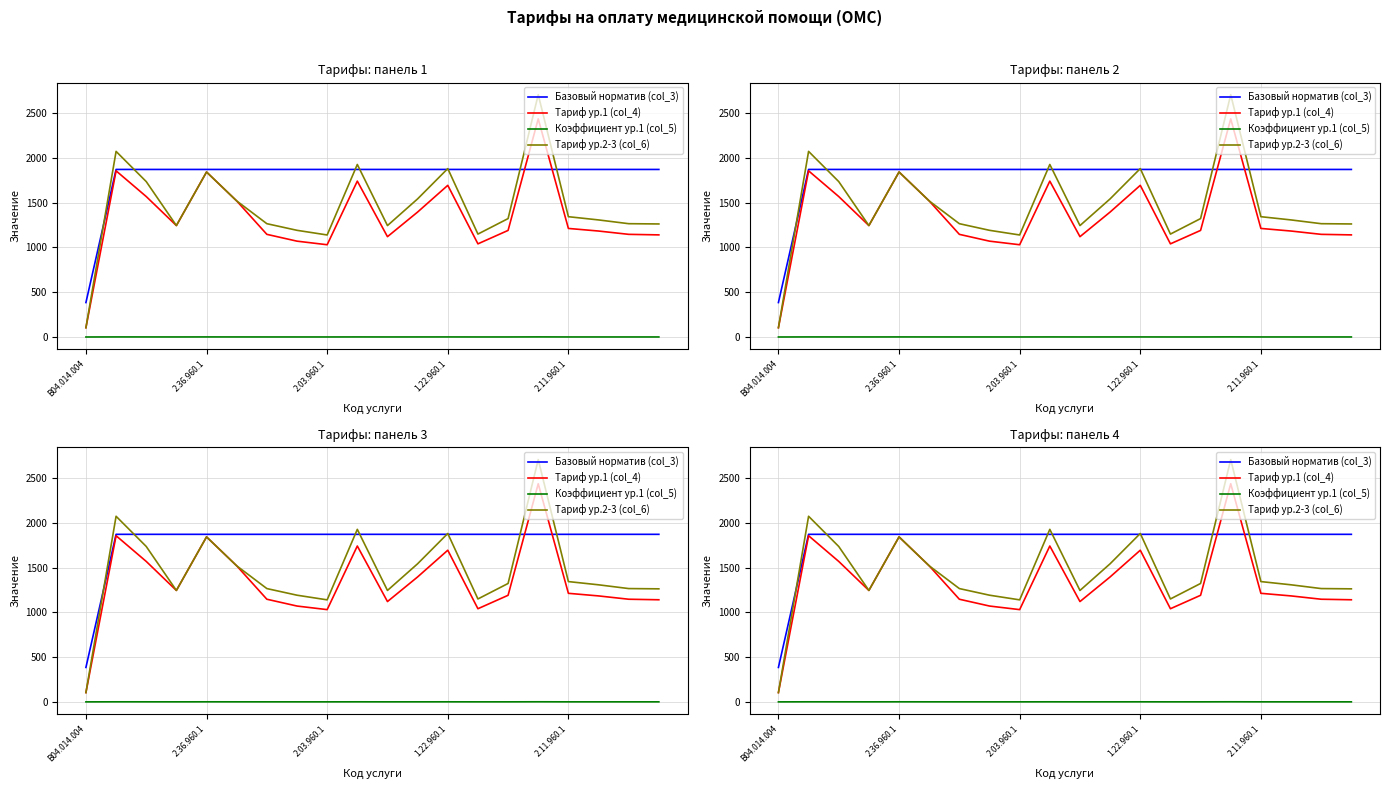

What is the label of the 2nd point from the right?

18